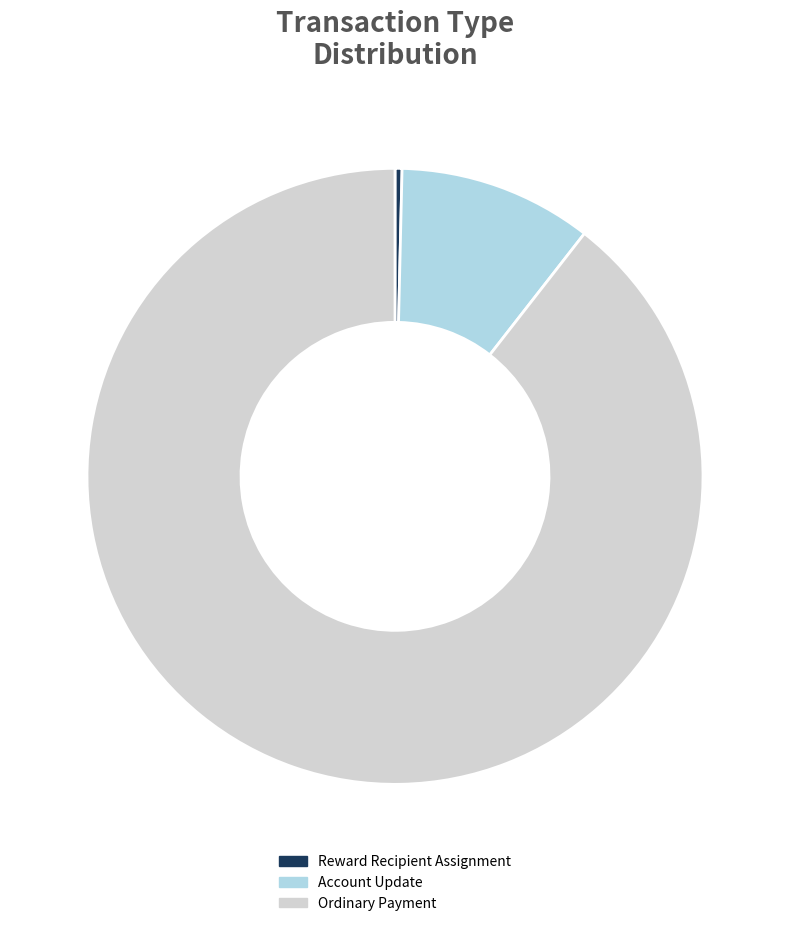

Count the number of slices in the pie.

3